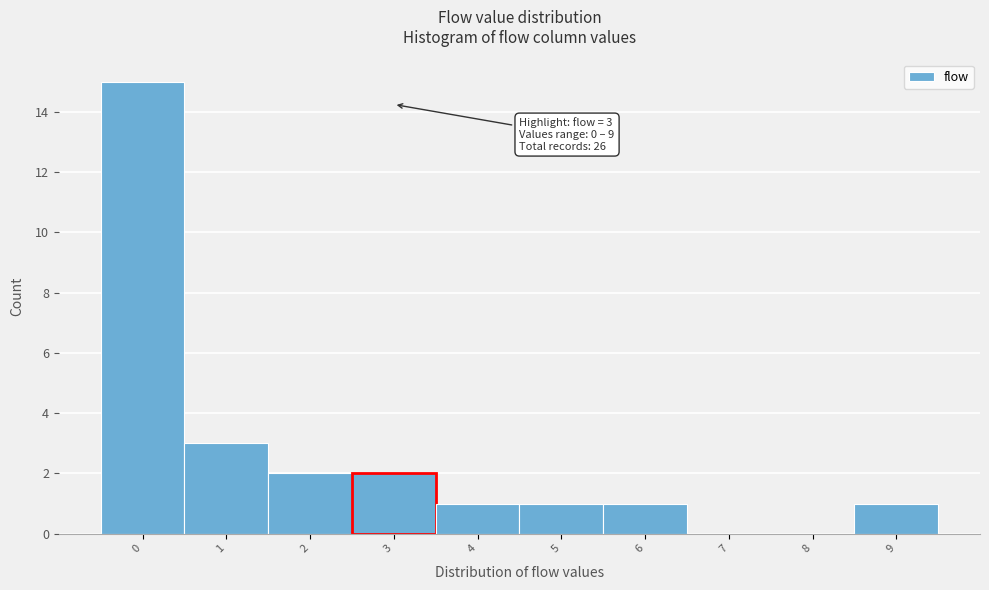

Over which range of the x-axis is the bar tallest?

-0.5 to 0.5